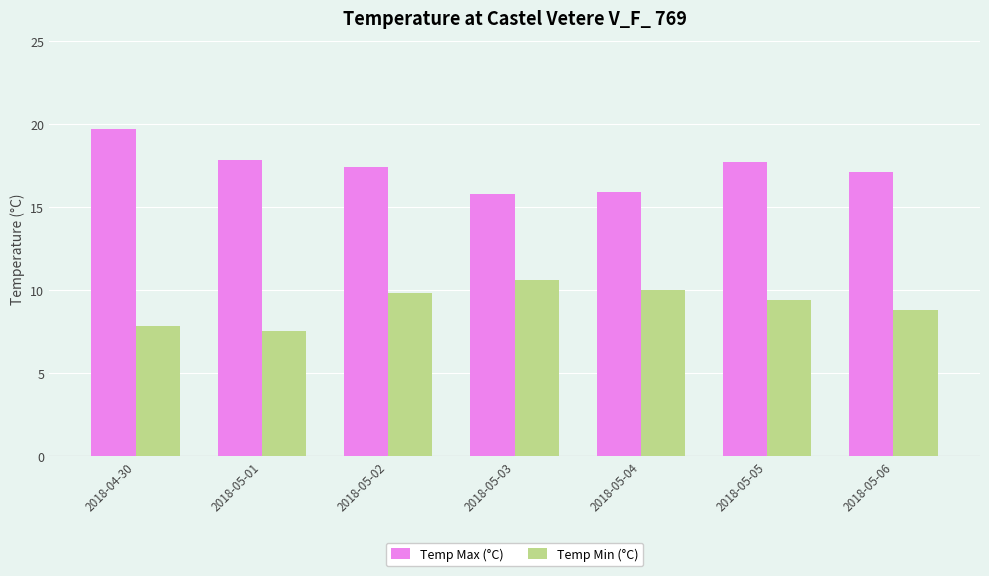

What is the difference between the highest and lowest values at 2018-05-02?

7.6